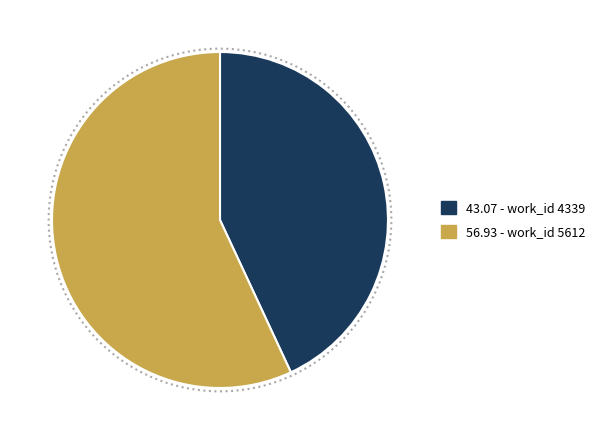

Does any single category account for the majority?

Yes